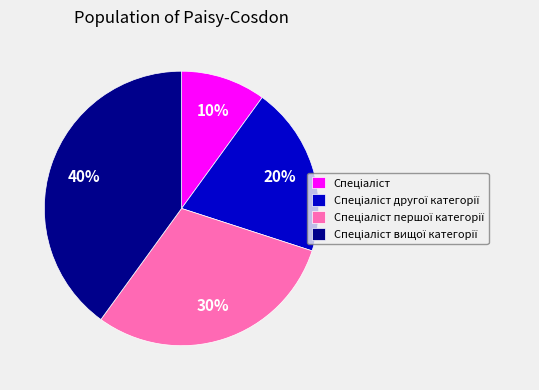

How many segments does this pie chart have?

4